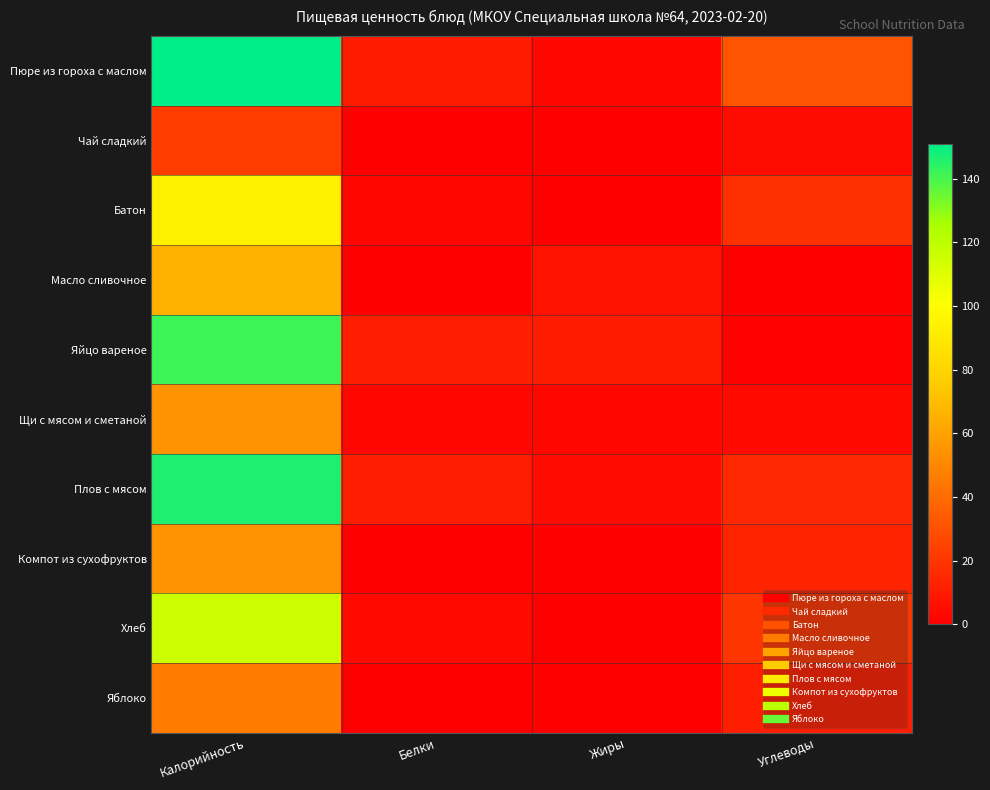

At which category is the sum across all series the highest?

Калорийность